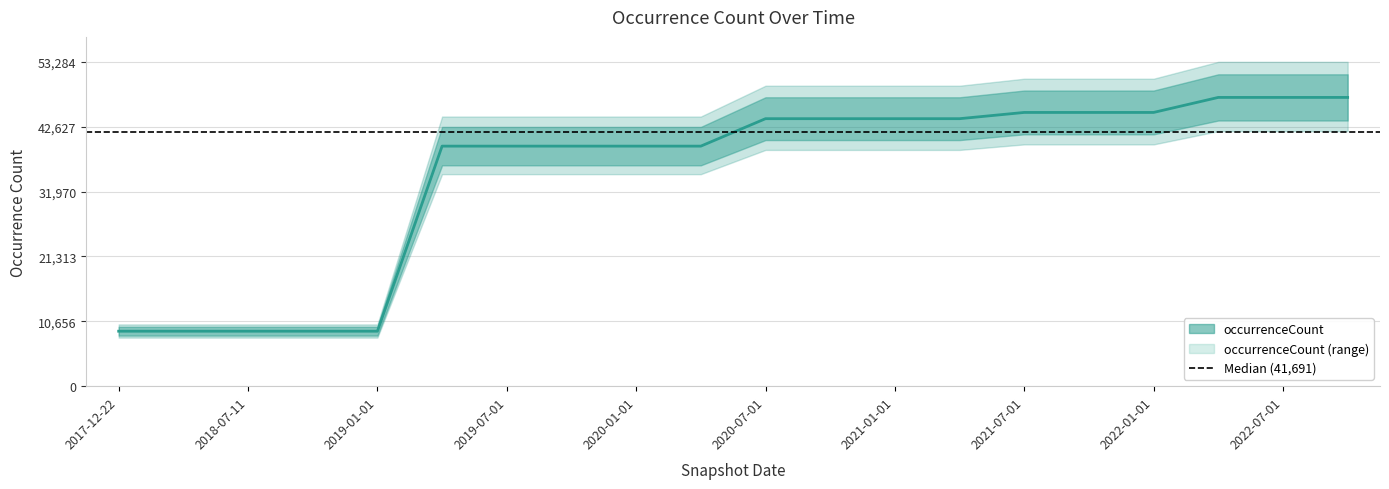

Between 2018-04-09 and 2018-07-11, which is larger?

2018-04-09